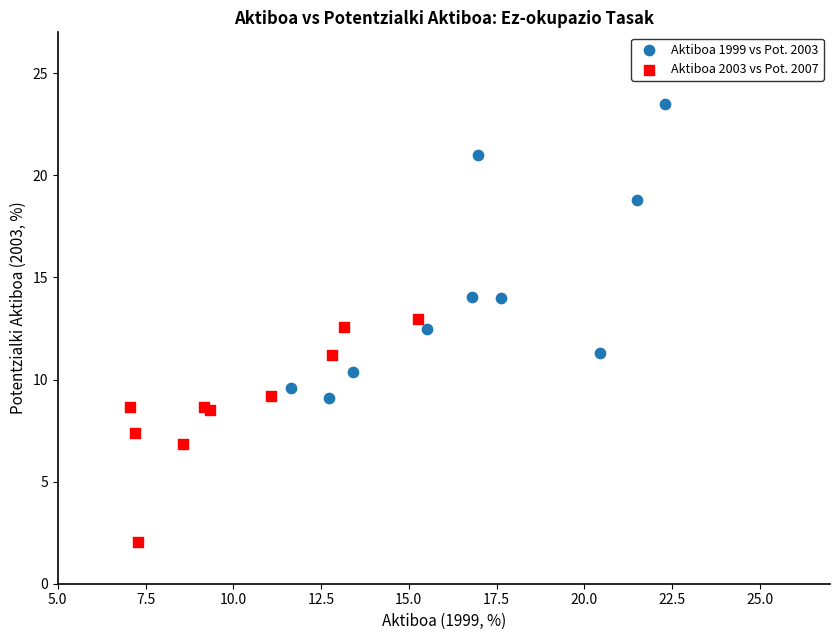

Which series reaches the maximum Y coordinate?

Aktiboa 1999 vs Pot. 2003